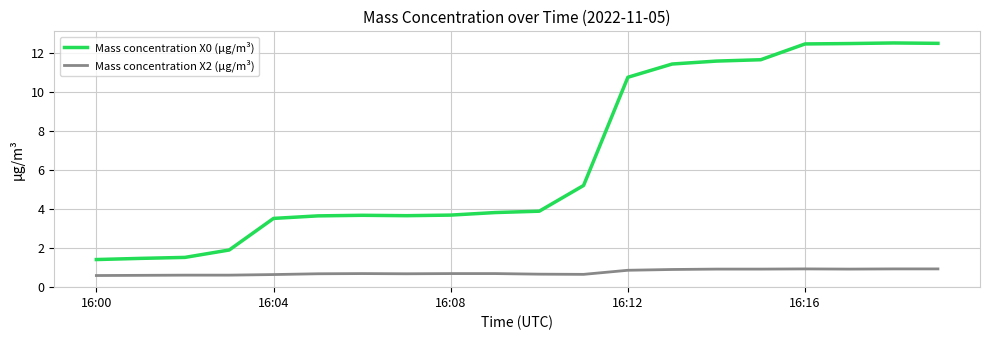

What is the smallest value displayed?

0.6